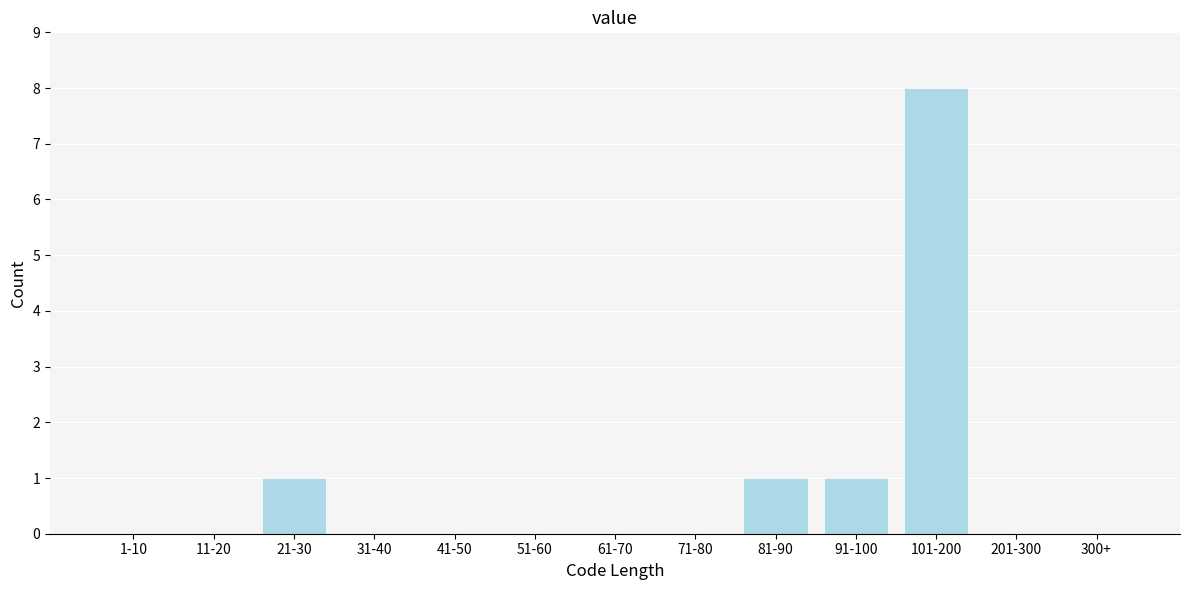

Reading left to right, what are all the values shown in this chart?

1-10=0	11-20=0	21-30=1	31-40=0	41-50=0	51-60=0	61-70=0	71-80=0	81-90=1	91-100=1	101-200=8	201-300=0	300+=0